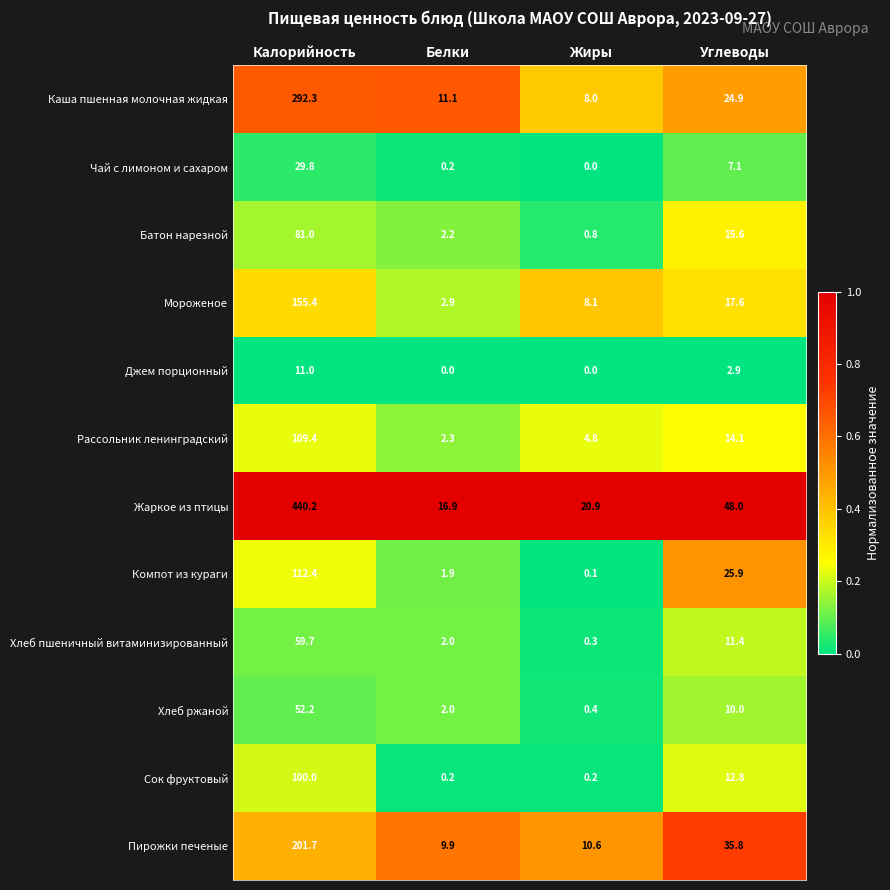

Count the number of data series in this chart.

12